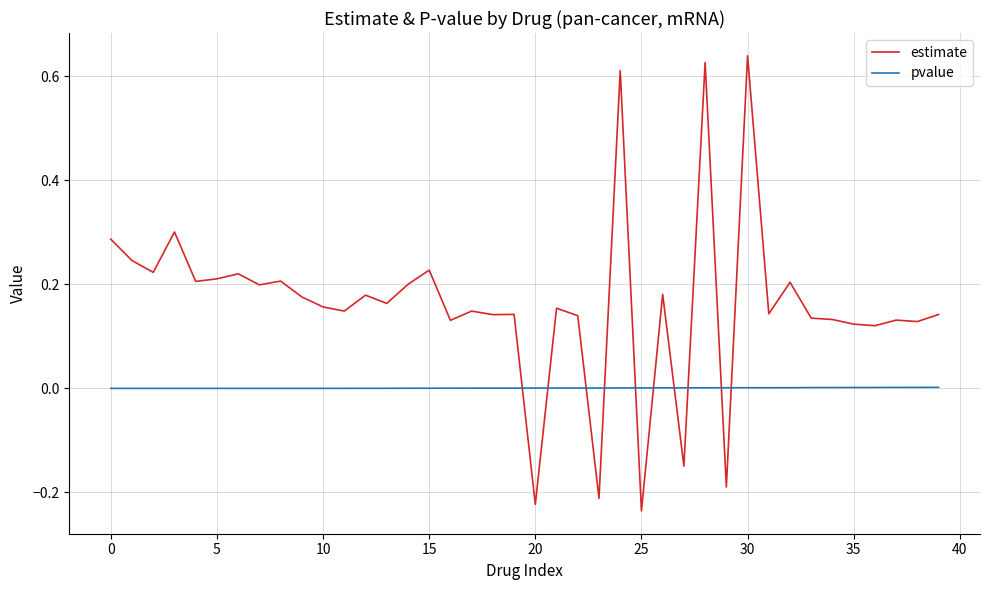

True or false: pvalue and estimate intersect in this chart.

True